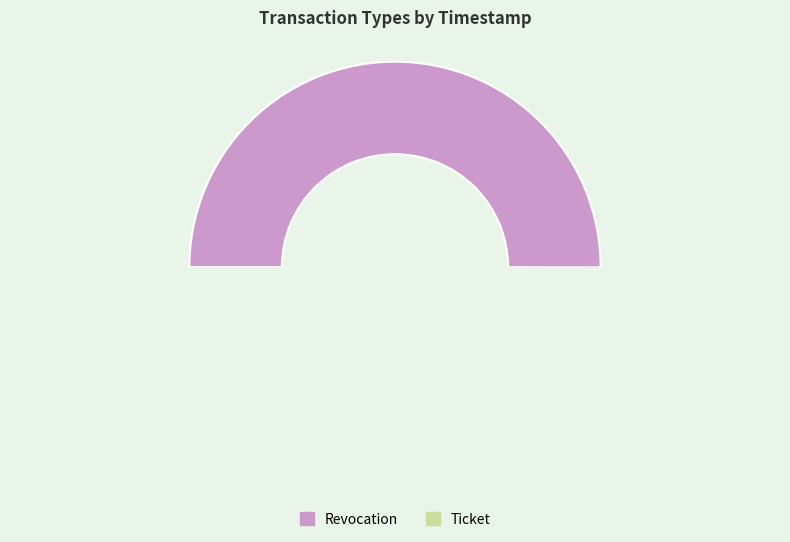

Which slice is the smallest?

Ticket